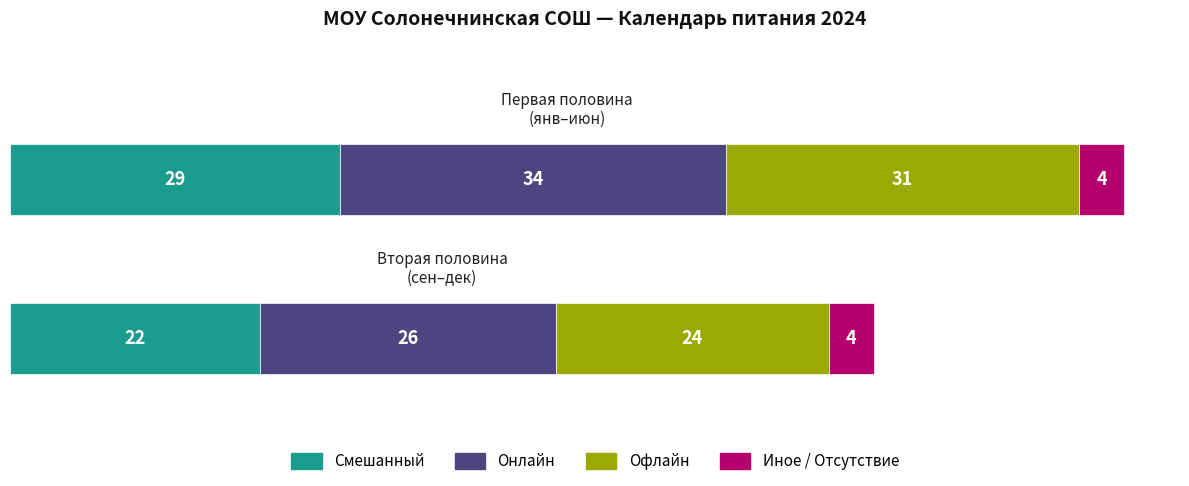

The value of Online at 0 is 34.0. True or false?

True